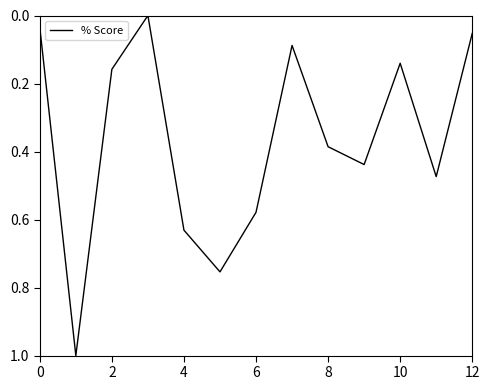

What is the difference between the maximum and minimum values?

1.0